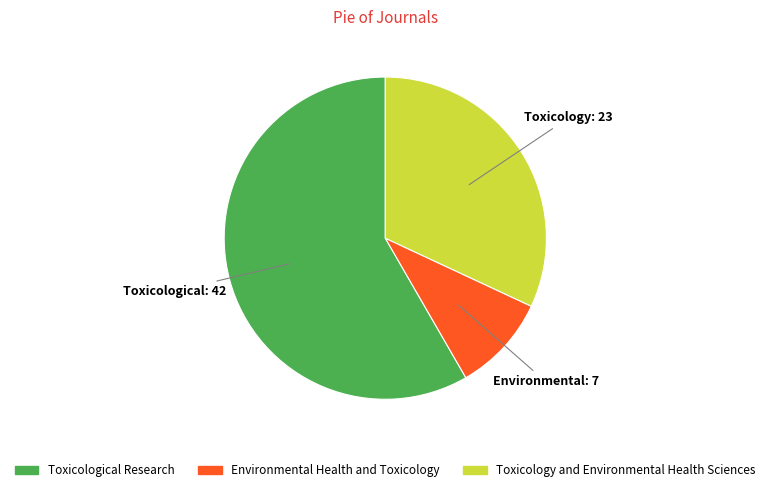

Is there any slice that represents more than half of the pie?

Yes